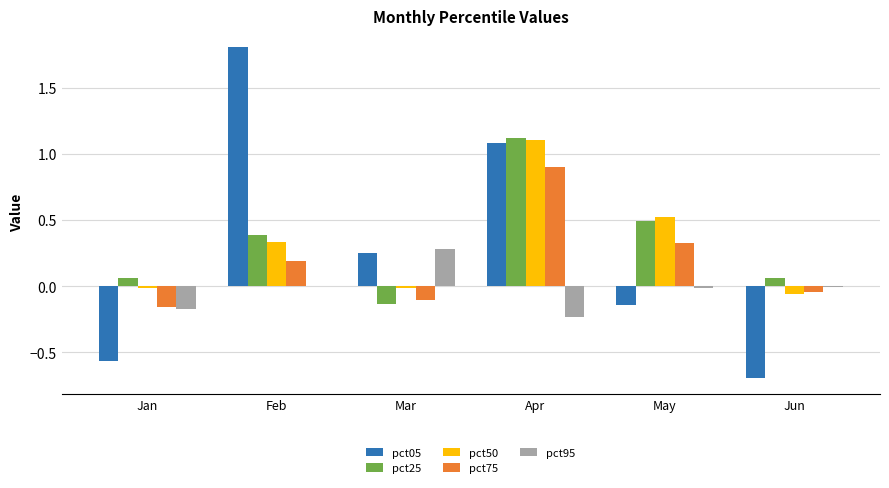

True or false: pct25 has a value of 0.6 at Feb.

False